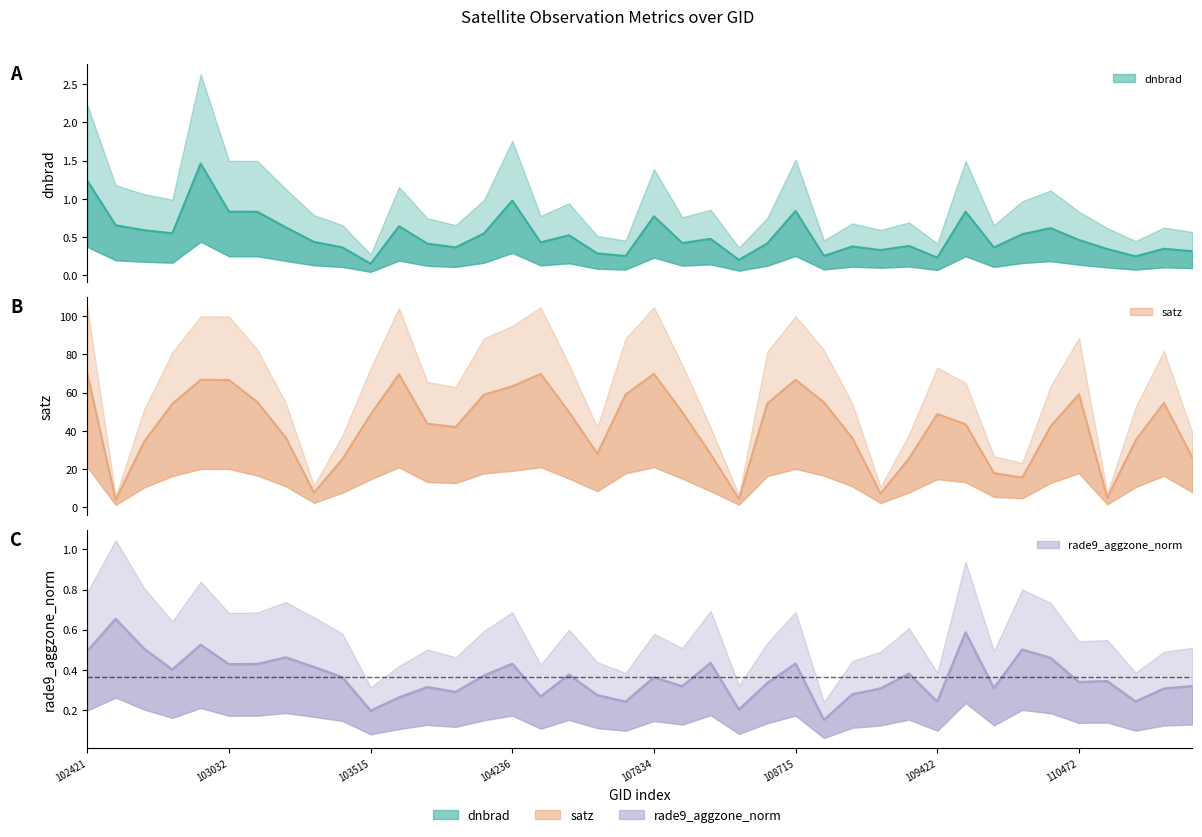

In satz, how many points are lower than both neighbors (excluding endpoints)?

8